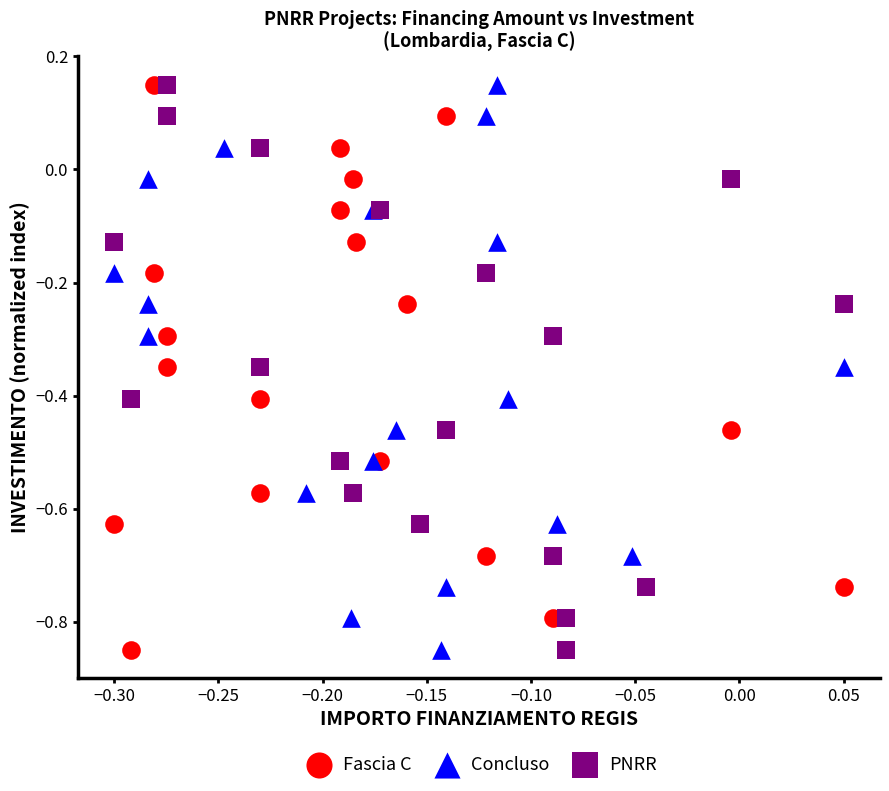

What are all the series names shown in the legend?

Fascia C, Concluso, PNRR